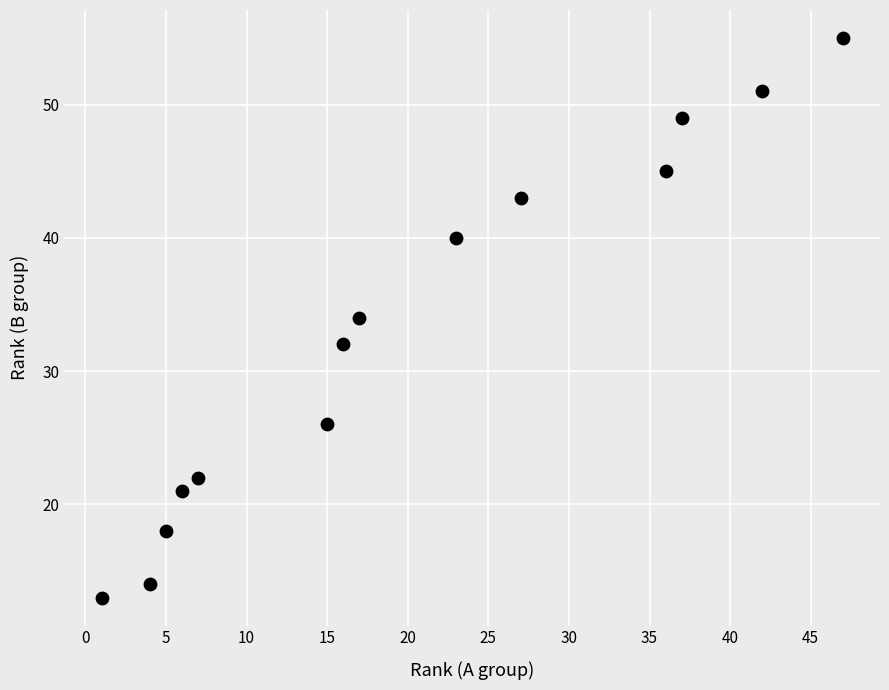

What is the range of X values (max minus min)?

46